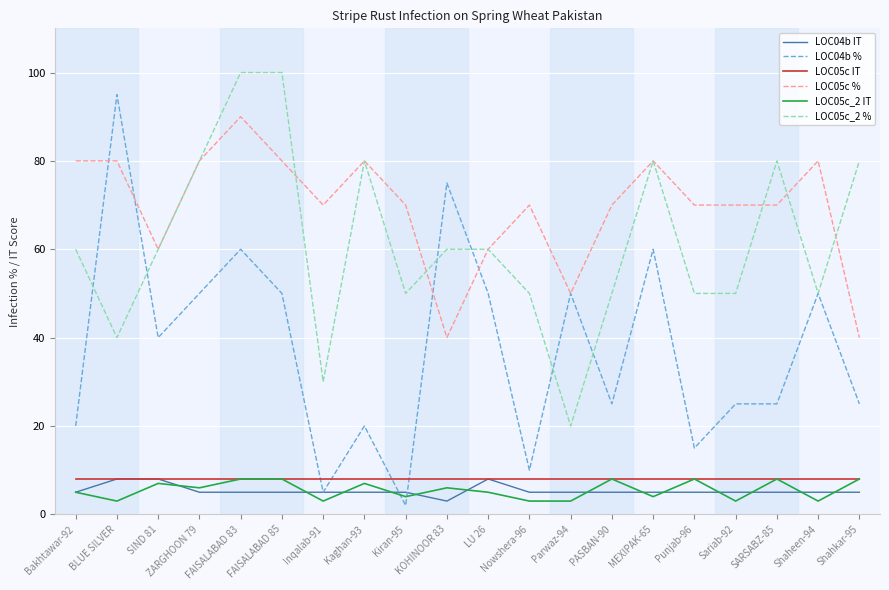

True or false: LOC05c % and LOC05c IT cross at least once.

False